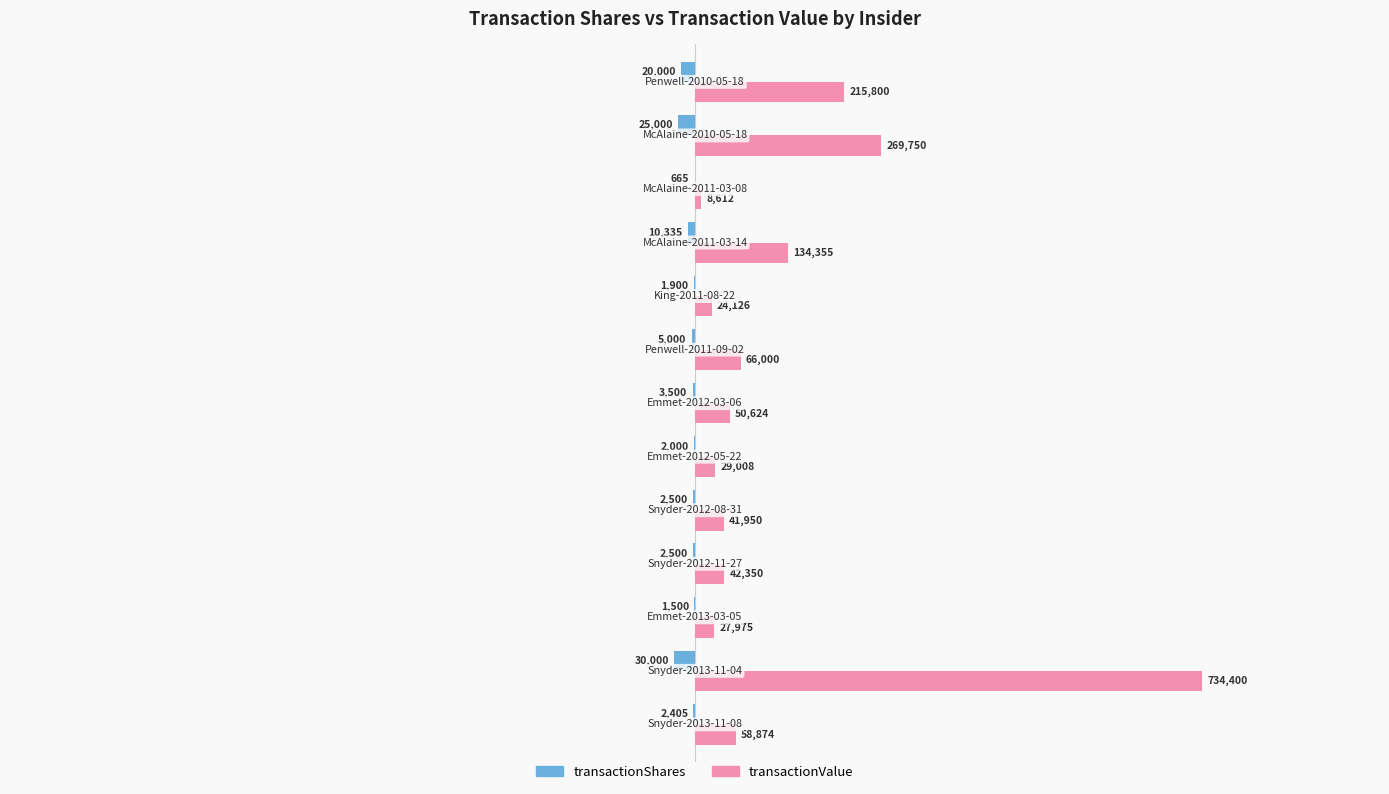

What is the sum of all transactionShares values?

-107305